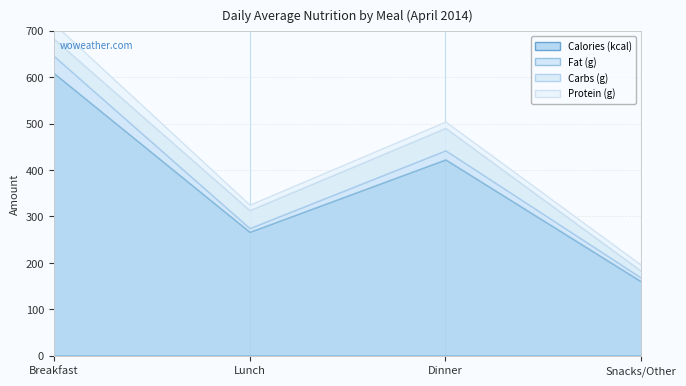

At which category is the sum across all series the highest?

Breakfast